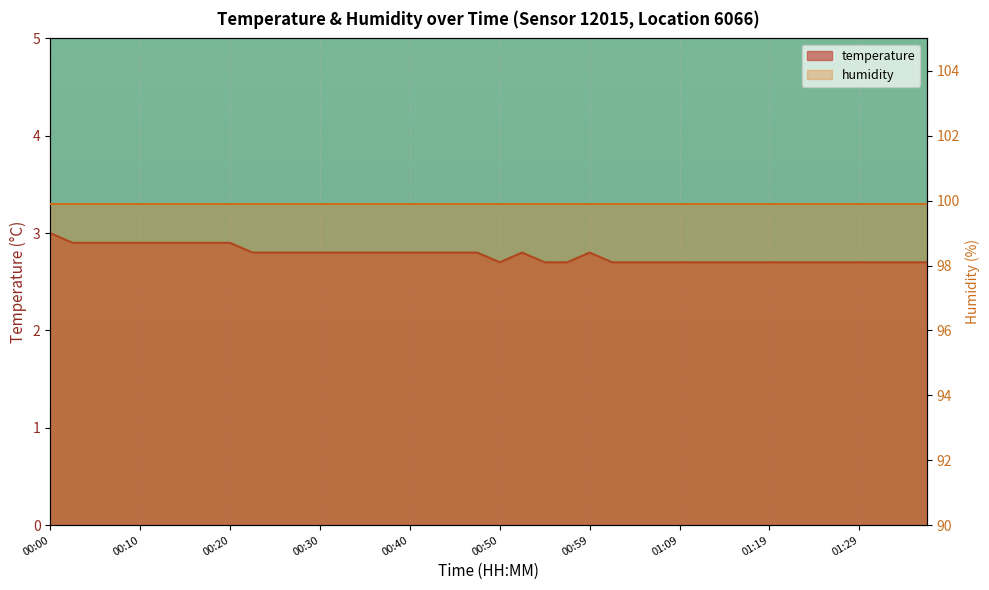

Rank the categories by value from lowest to highest.

00:50, 00:54, 00:57, 01:02, 01:04, 01:07, 01:09, 01:12, 01:14, 01:17, 01:19, 01:21, 01:24, 01:26, 01:29, 01:31, 01:34, 01:36, 00:22, 00:25, 00:27, 00:30, 00:32, 00:35, 00:37, 00:40, 00:42, 00:45, 00:47, 00:52, 00:59, 00:03, 00:05, 00:08, 00:10, 00:13, 00:15, 00:17, 00:20, 00:00